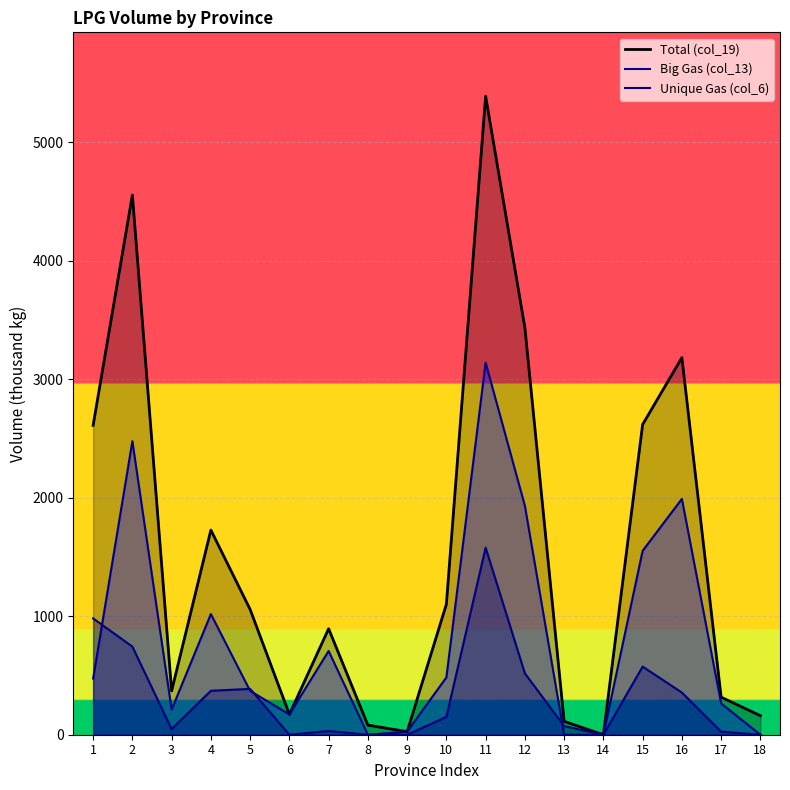

At which label is Big Gas (col_13) closest to 1570?

15